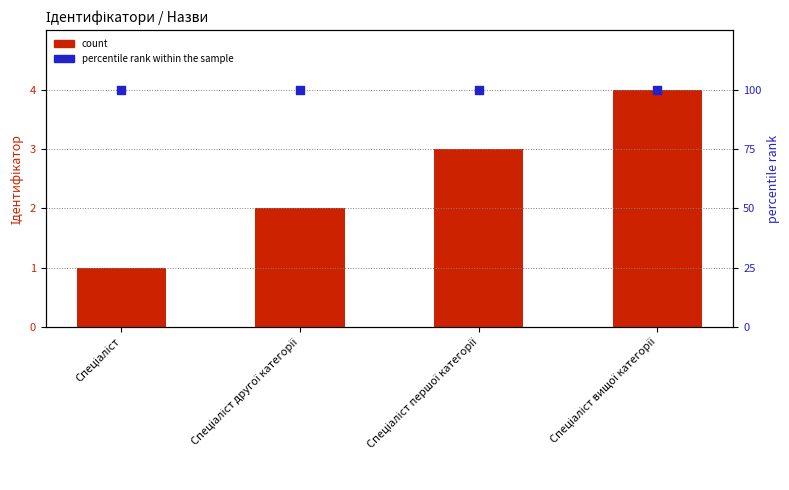

At which category is the sum across all series the highest?

Спеціаліст вищої категорії